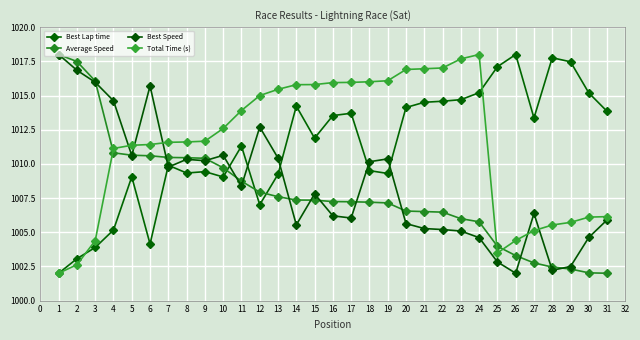

What is the sum of all Best Speed values?

31262.5